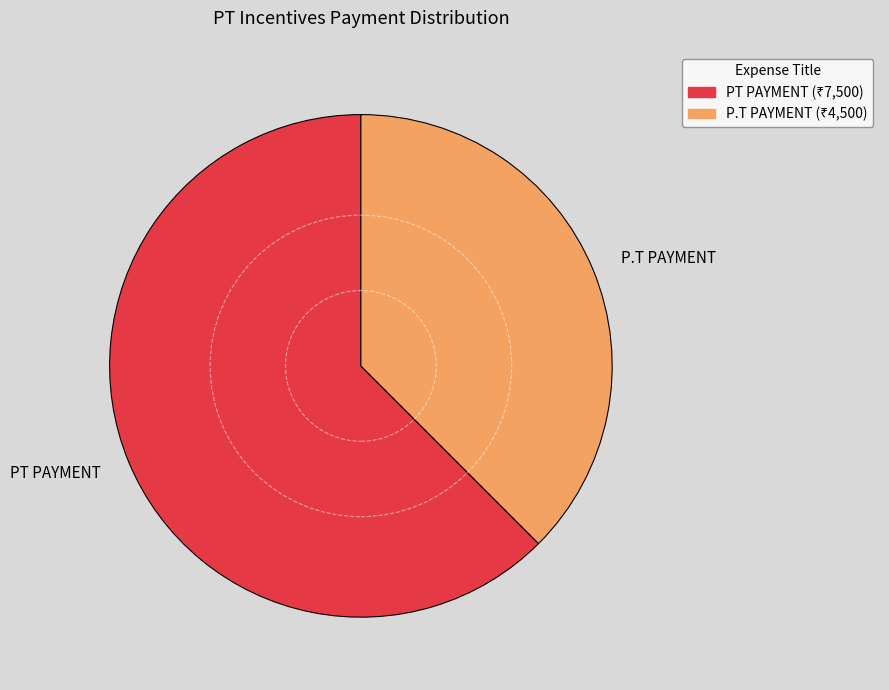

Is it true that P.T PAYMENT is 38% of the pie?

True